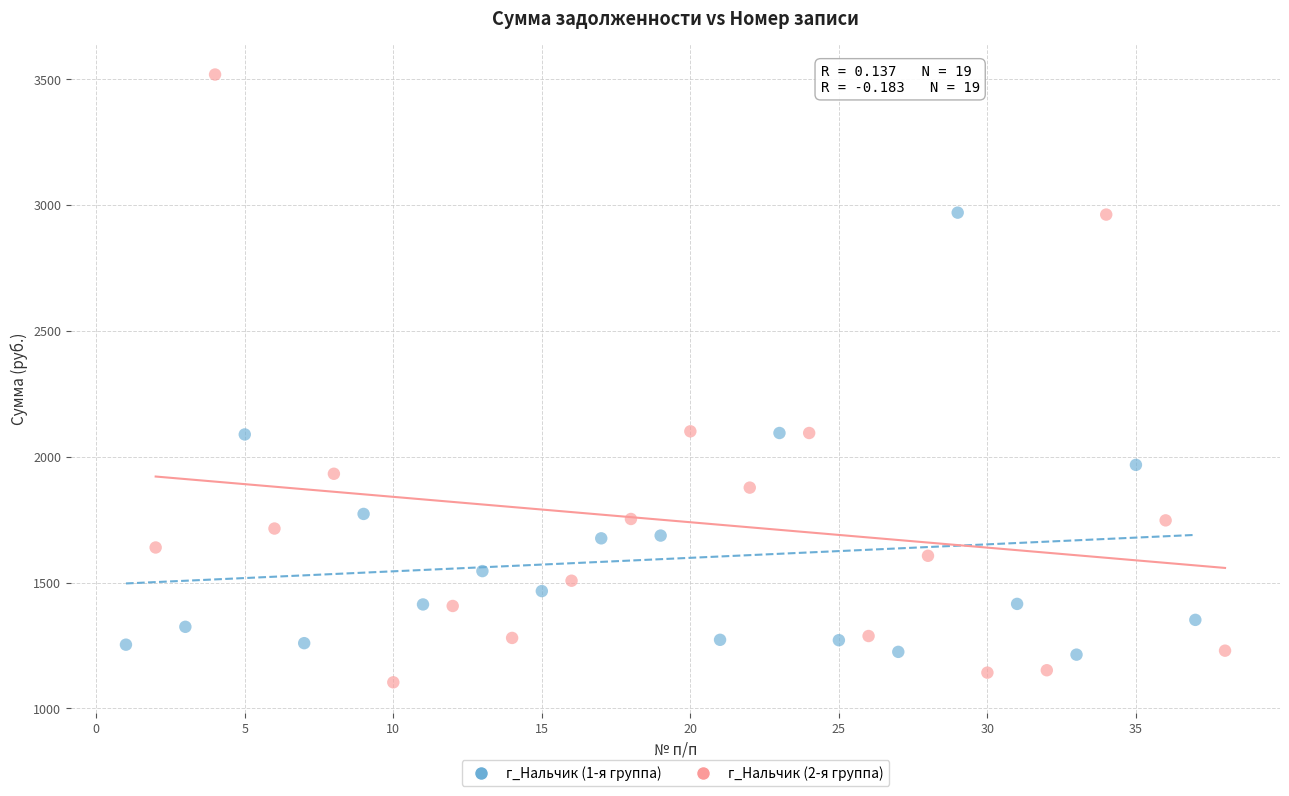

Which series has the largest Y range (max minus min)?

г_Нальчик (2-я группа)